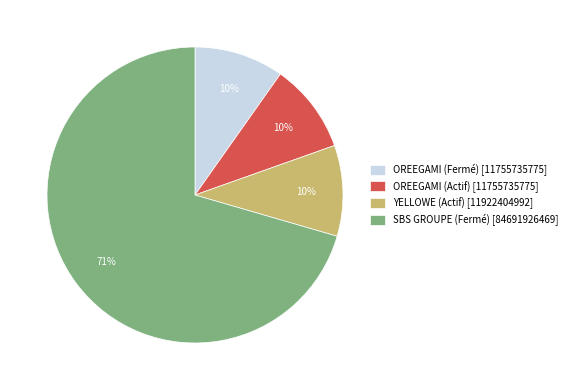

Count the number of slices in the pie.

4